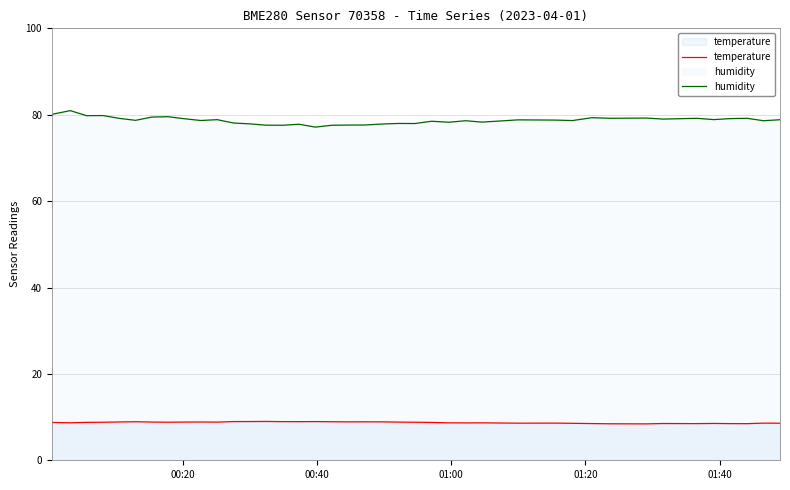

What is the smallest value displayed?

8.4